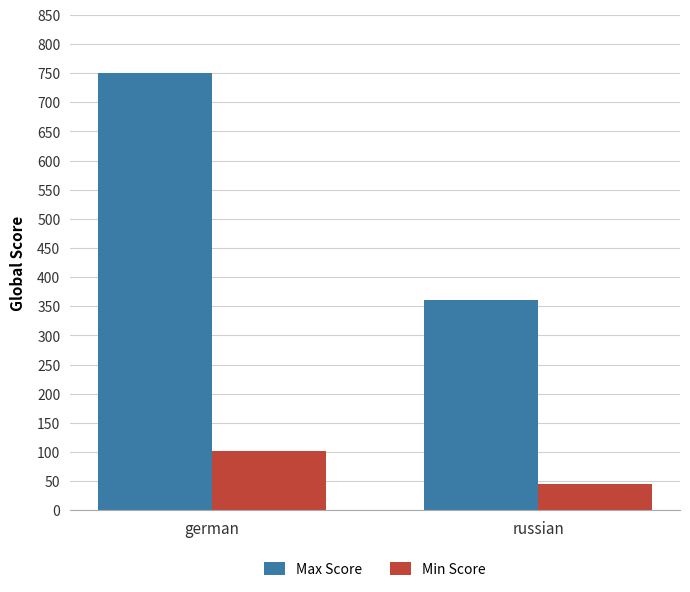

How many Max Score values are between 361 and 751?

2